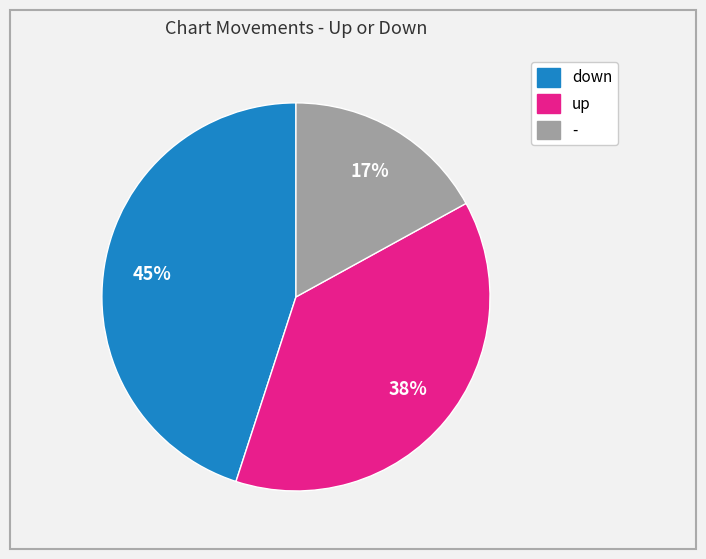

To the nearest percent, what is the difference between the largest and smallest slice percentages?

28%